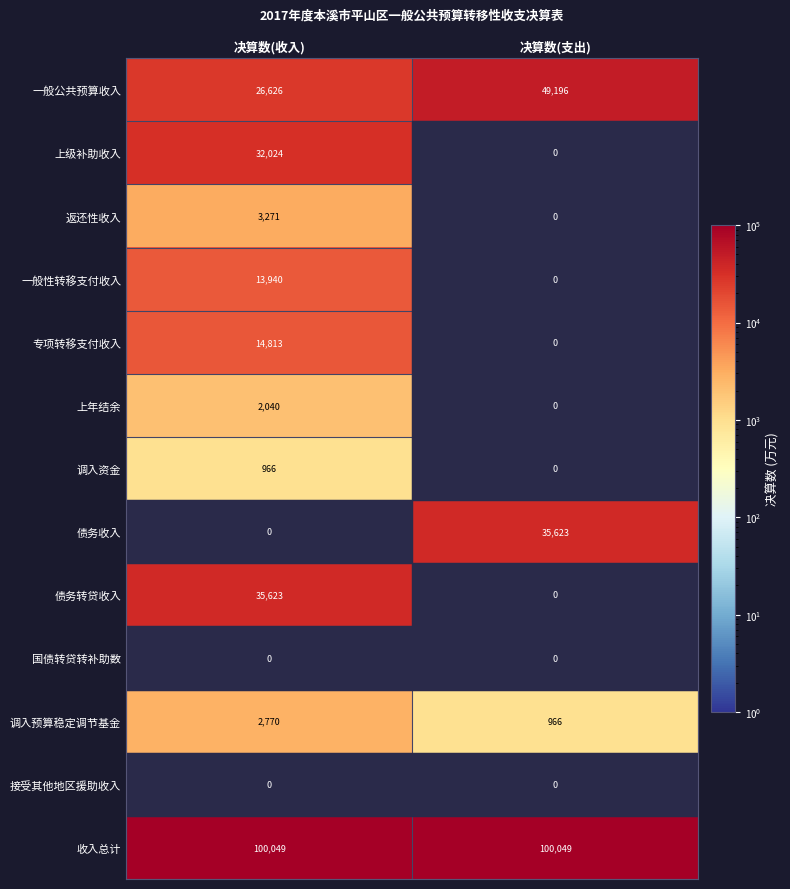

True or false: 返还性收入 has a value of 4549 at 决算数(收入).

False